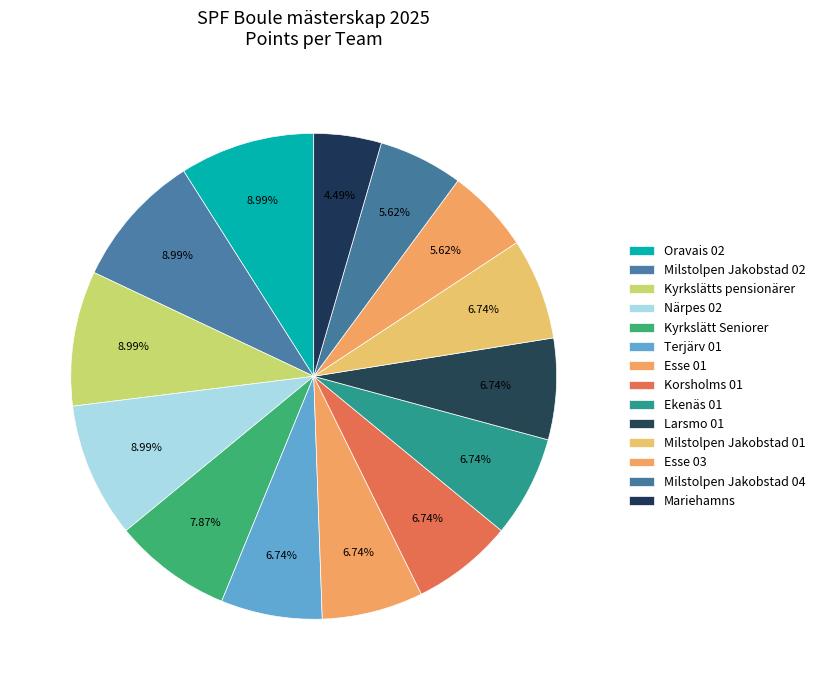

To the nearest percent, what portion does Larsmo 01 represent?

7%